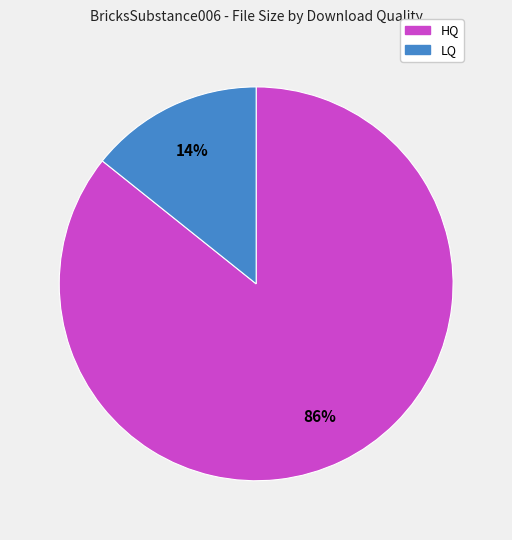

To the nearest percent, what portion does HQ represent?

86%